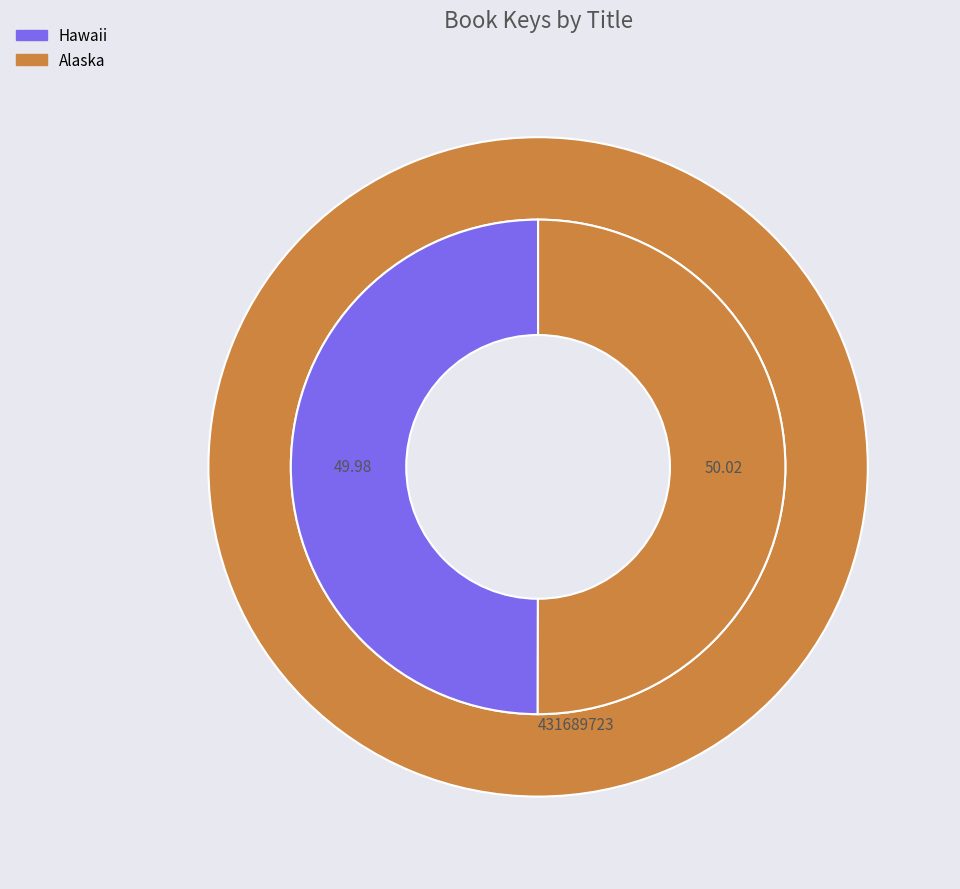

To the nearest percent, what is the combined percentage of Hawaii and Alaska?

100%